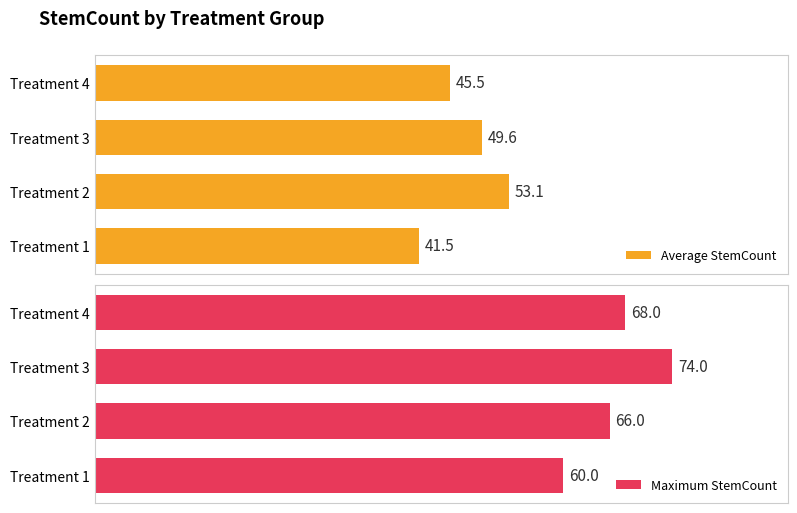

Rank the categories by Average StemCount value from highest to lowest.

Treatment 2, Treatment 3, Treatment 4, Treatment 1